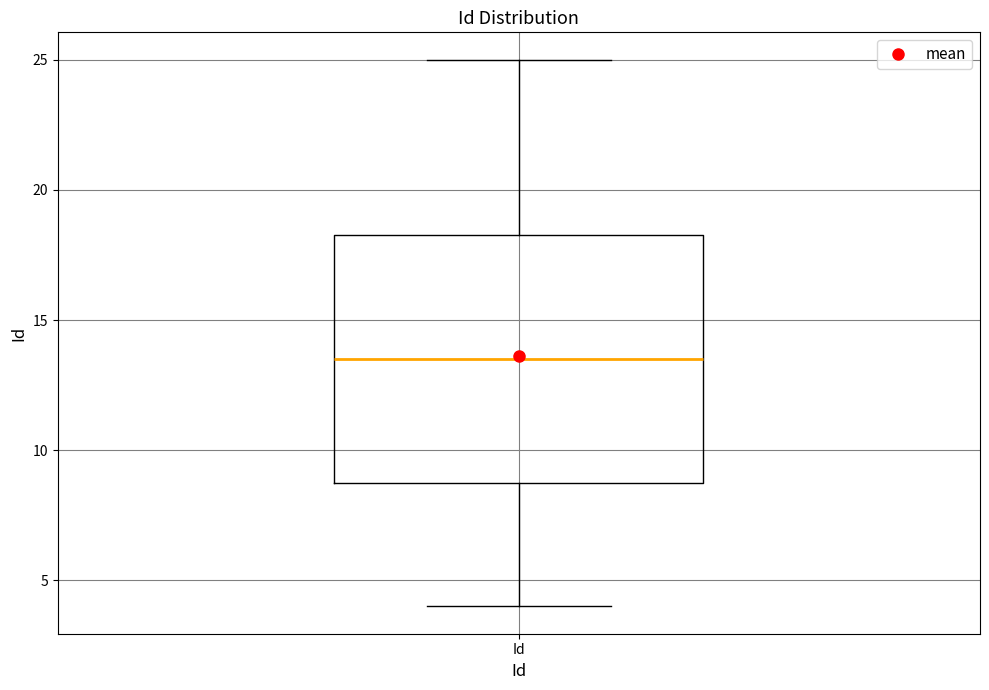

Read this box plot against the y-axis: the position of the median line, the range covered by the box, and the ends of both whiskers. The values are not printed on the chart, so give them approximately, as read against the axis.

median 13.5, box 9.0 to 18.5, whiskers 4.0 to 25.0